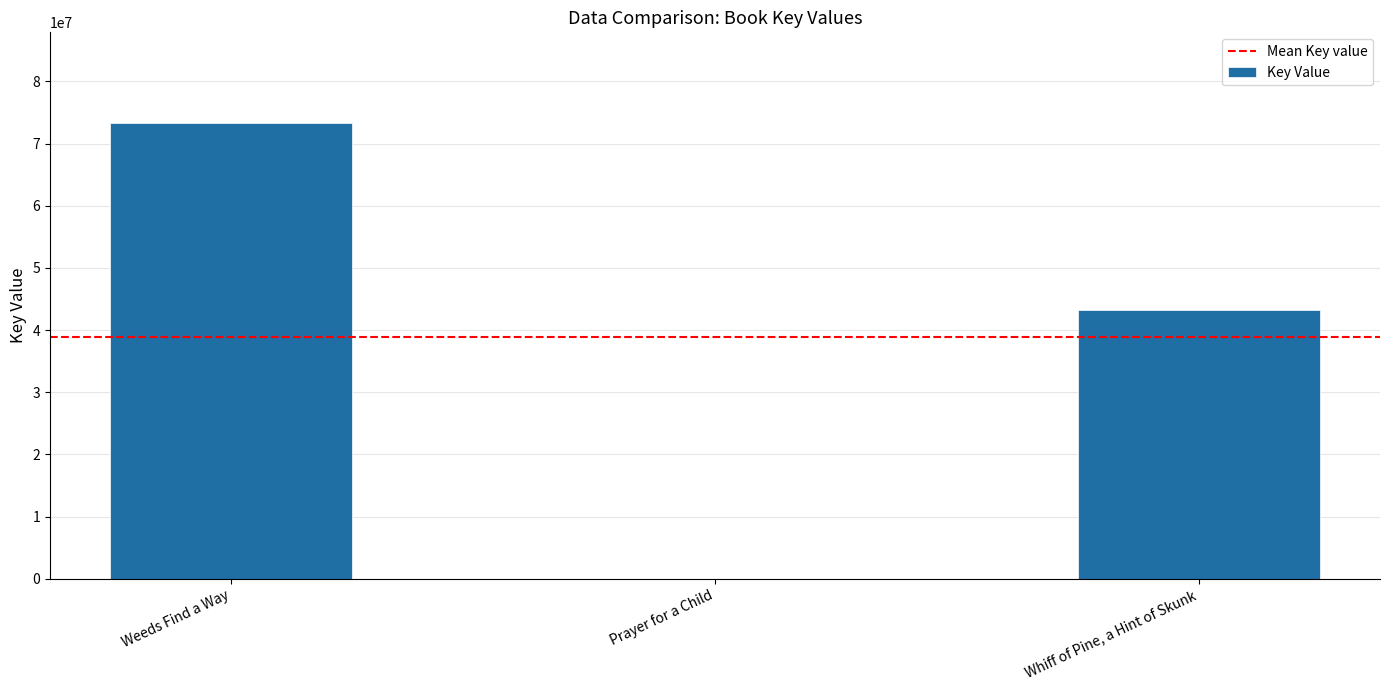

At which label is the value closest to 36621377?

Whiff of Pine, a Hint of Skunk